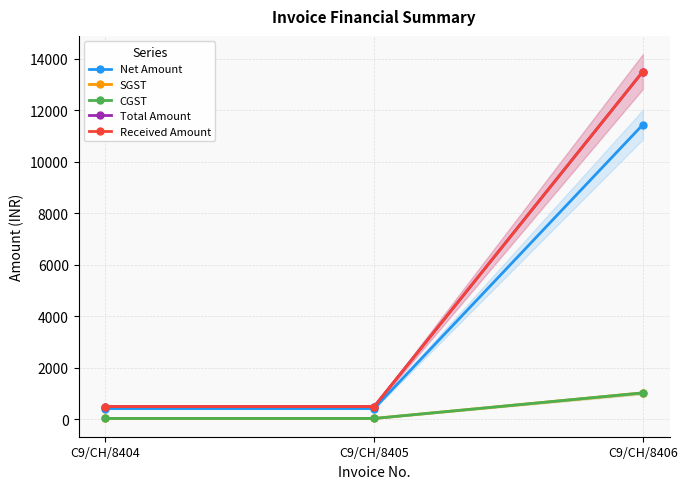

What is the value of the Total Amount point at the 1st from the left?

500.0